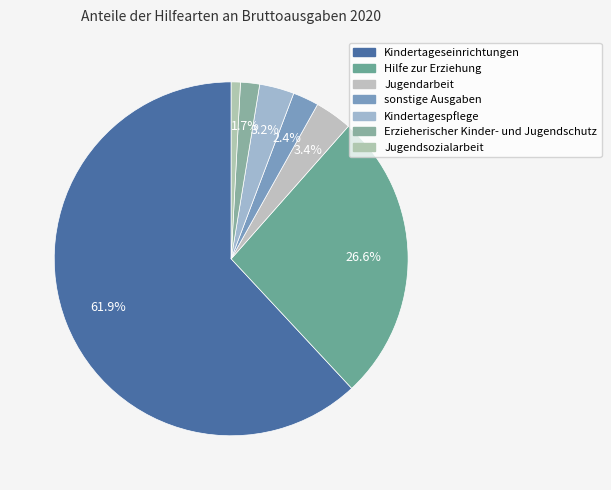

To the nearest percent, what is the difference between the Kindertageseinrichtungen and Jugendarbeit slice percentages?

59%